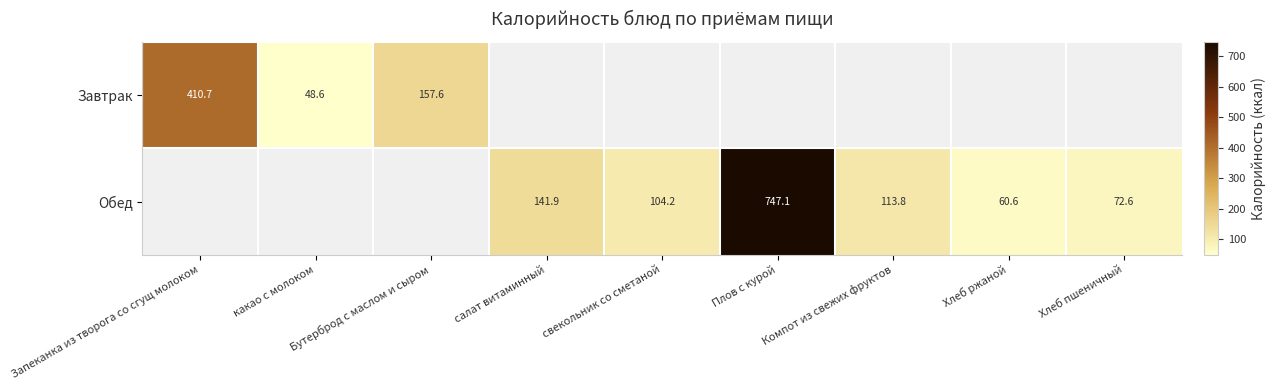

The Обед series shows 113.8 at Компот из свежих фруктов. True or false?

True